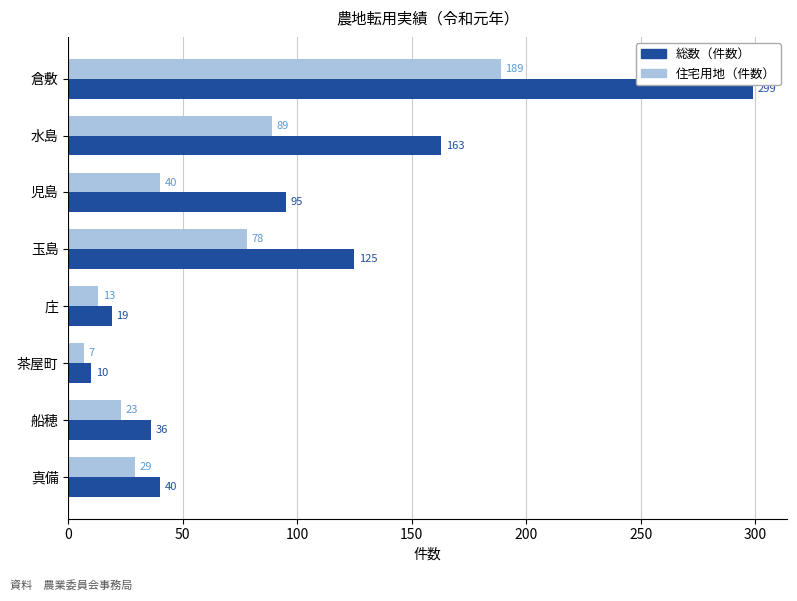

The value of 総数（件数） at 倉敷 is 75. True or false?

False